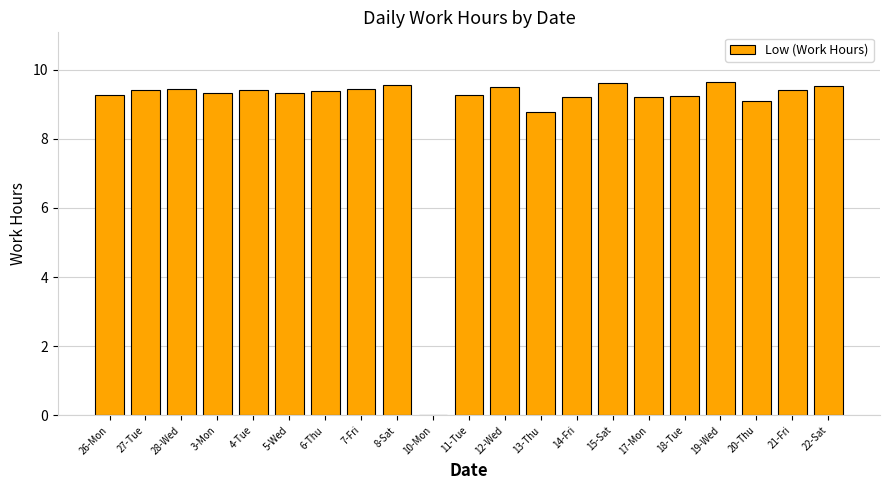

Between 22-Sat and 3-Mon, which is larger?

22-Sat